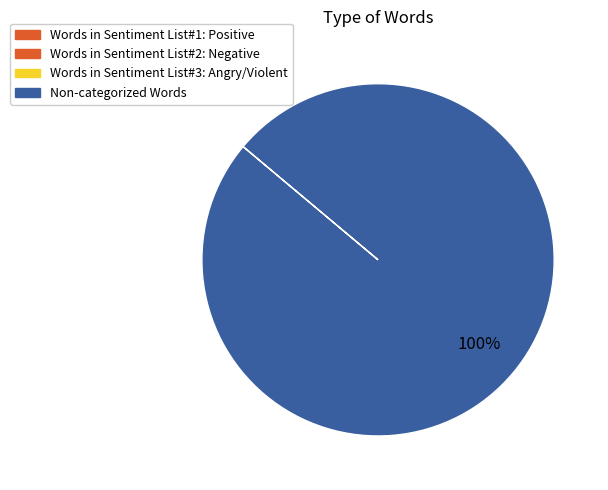

Is there any slice that represents more than half of the pie?

Yes